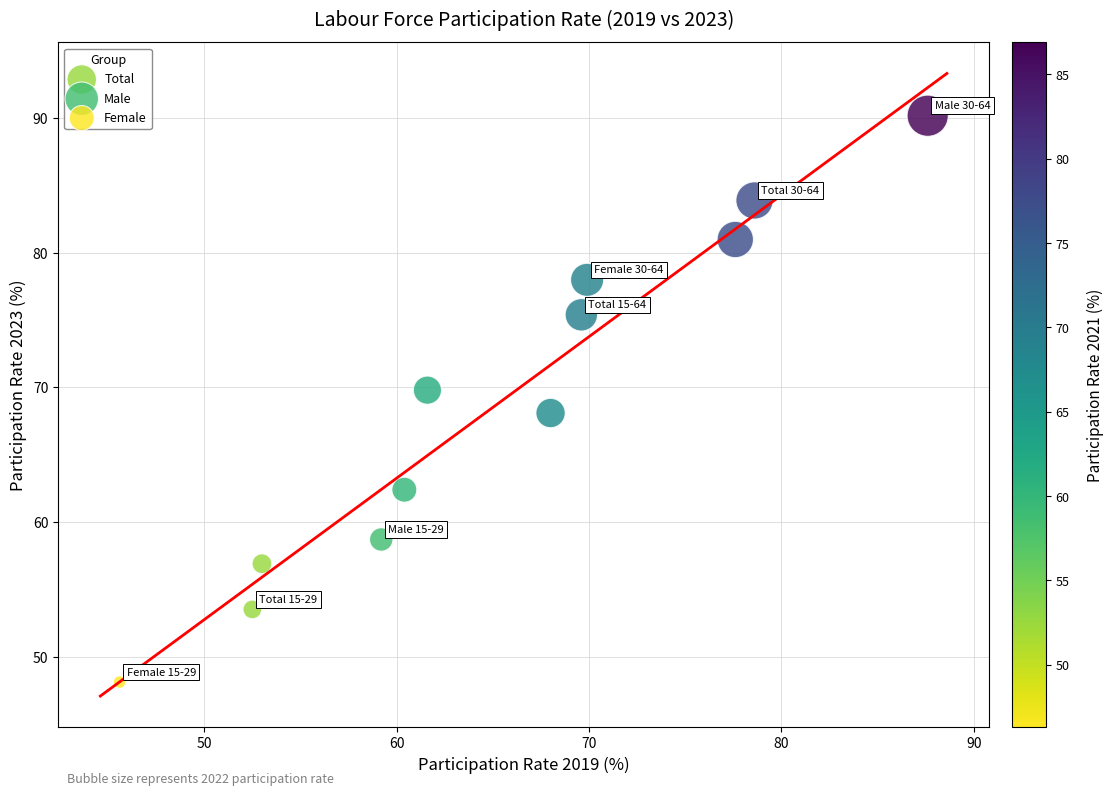

Which series has the largest Y range (max minus min)?

Male